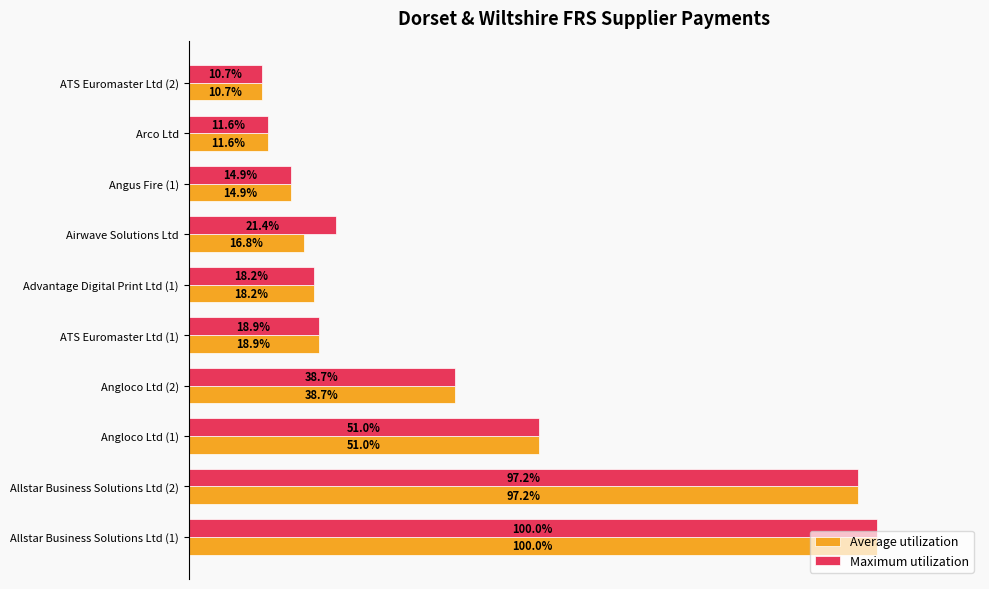

At which category is the sum across all series the highest?

Allstar Business Solutions Ltd (1)